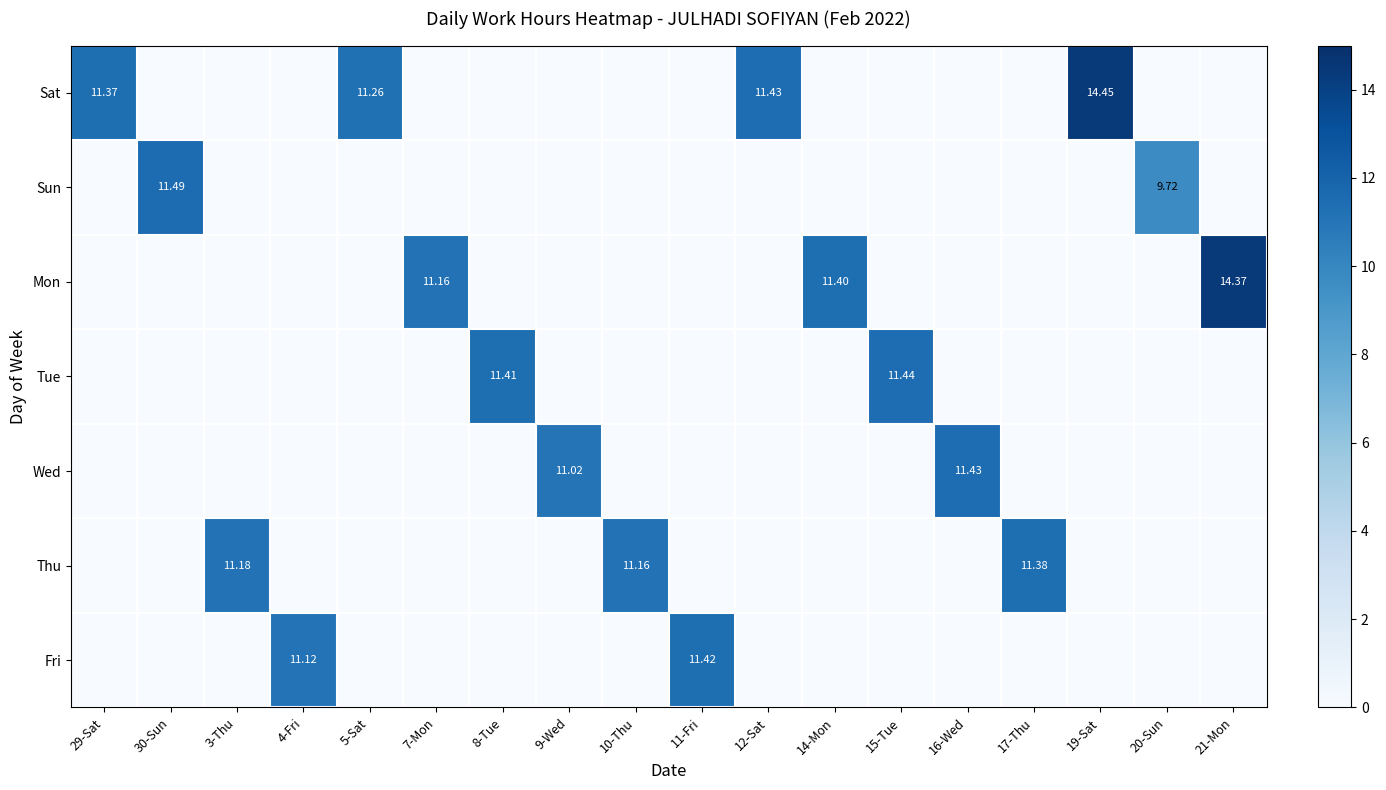

Is it true that Mon equals 0.0 at 29-Sat?

True